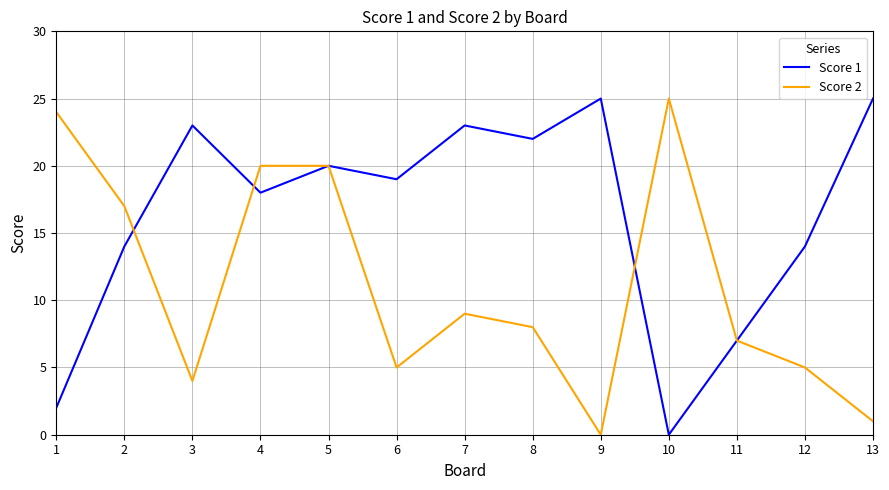

How many positive values does the Score 1 series have?

12